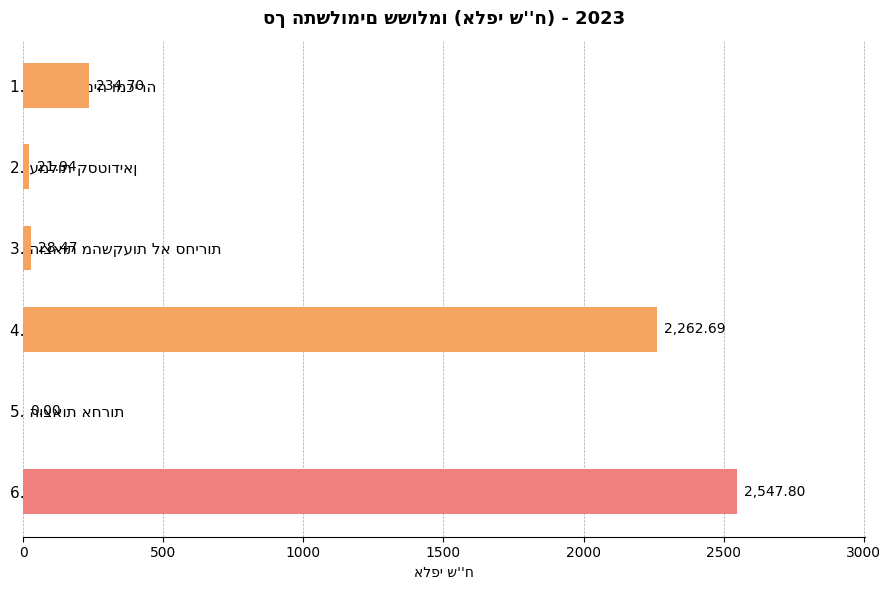

How many positive values are there?

5